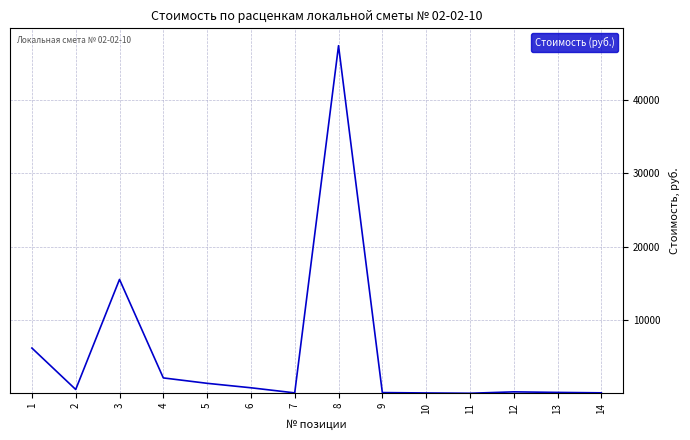

What is the greatest value displayed?

47441